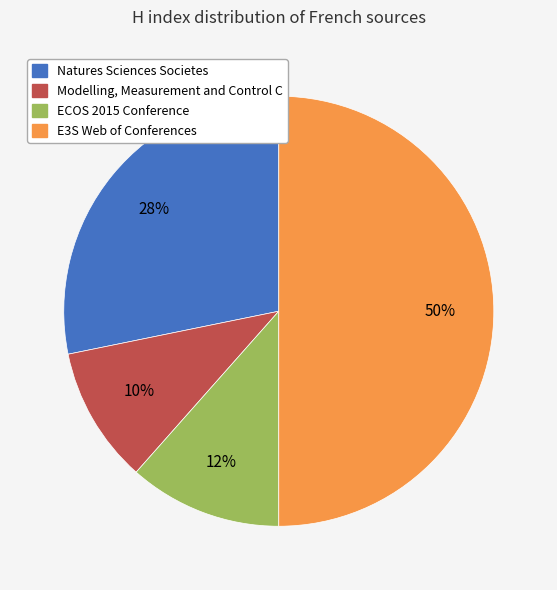

What percentage is the ECOS 2015 Conference slice, to the nearest percent?

12%